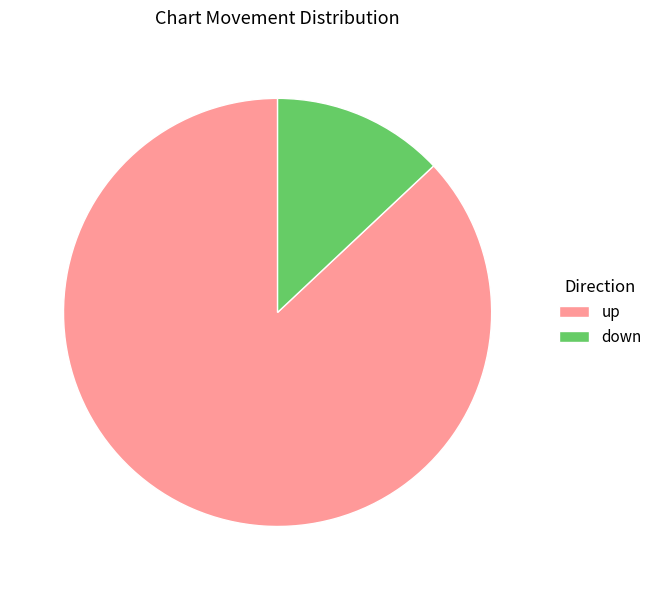

How many segments does this pie chart have?

2